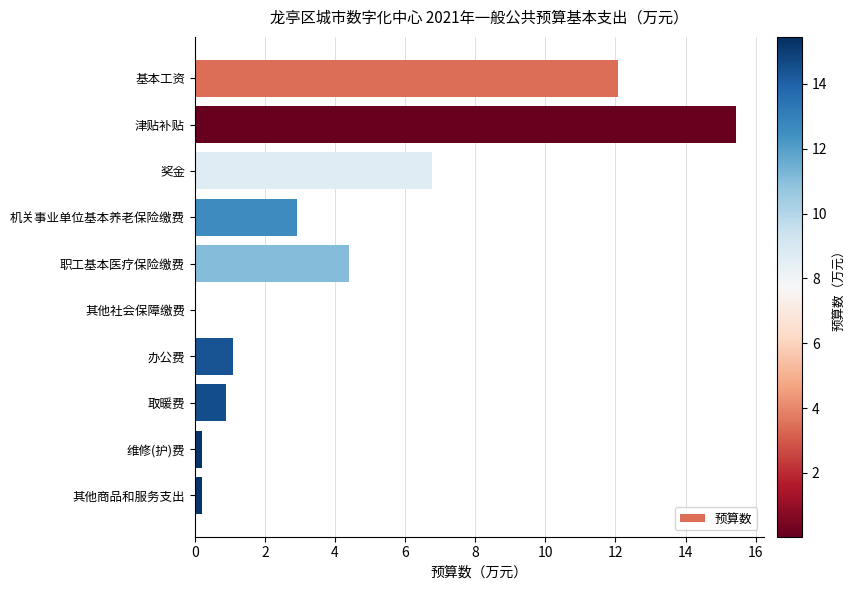

Is it true that the value at 基本工资 is 21.0?

False